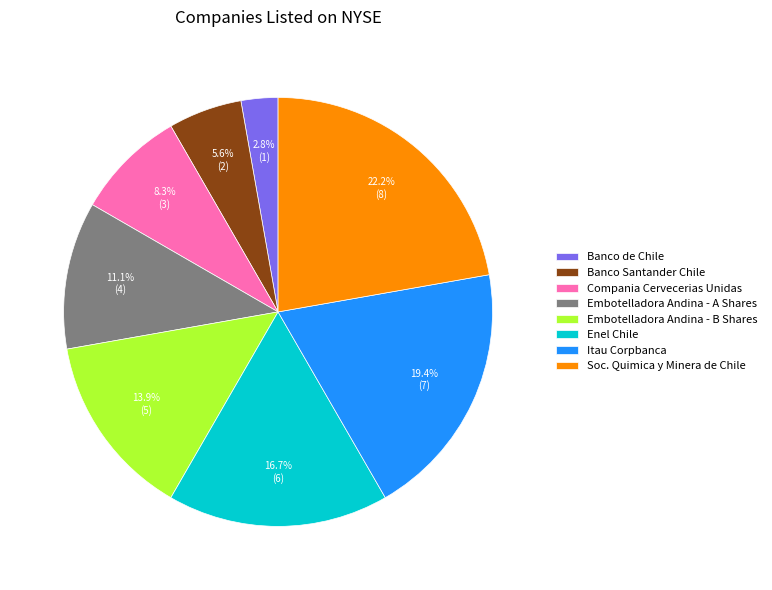

Is it true that Banco de Chile is 3% of the pie?

True